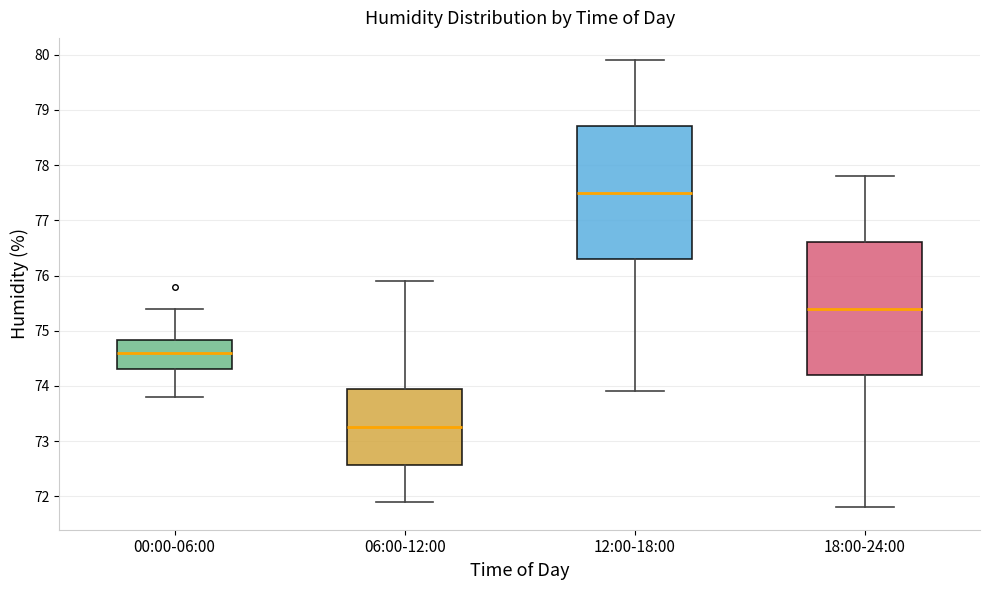

Reading left to right, transcribe this box plot: for each box, give where its median line is, the range the box spans, and where its two whiskers end, as read against the y-axis. The values are not printed on the chart, so give them approximately, as read against the axis.

00:00-06:00: median 74.6, box 74.3 to 74.8, whiskers 73.8 to 75.4
06:00-12:00: median 73.3, box 72.6 to 74.0, whiskers 71.9 to 75.9
12:00-18:00: median 77.5, box 76.3 to 78.7, whiskers 73.9 to 79.9
18:00-24:00: median 75.4, box 74.2 to 76.6, whiskers 71.8 to 77.8